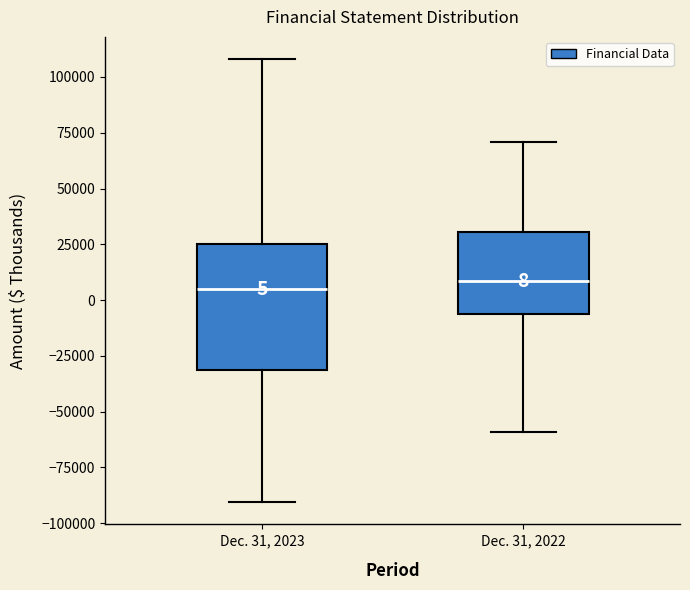

Comparing the boxes themselves (not the whiskers), which one is the tallest?

Dec. 31, 2023